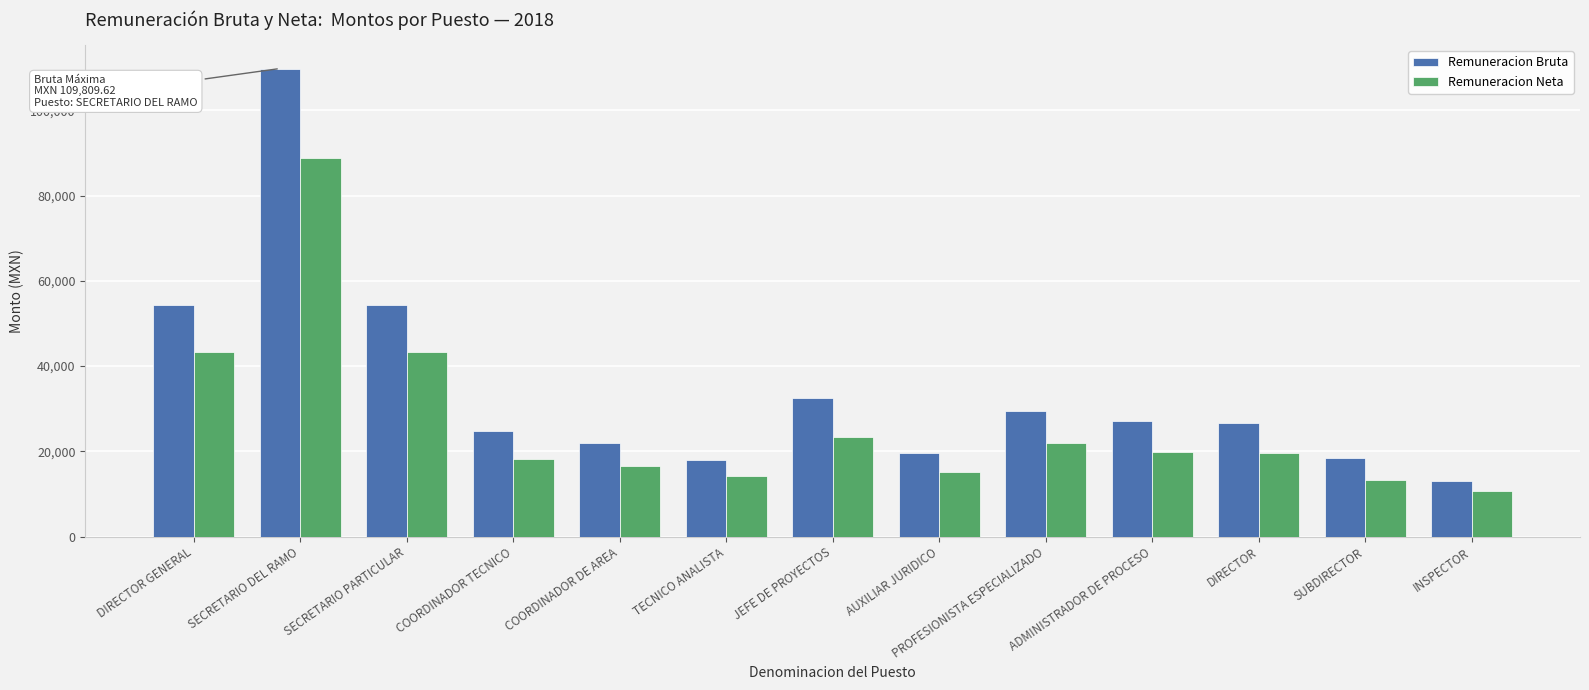

Which series has the largest range (max minus min)?

Remuneracion Bruta